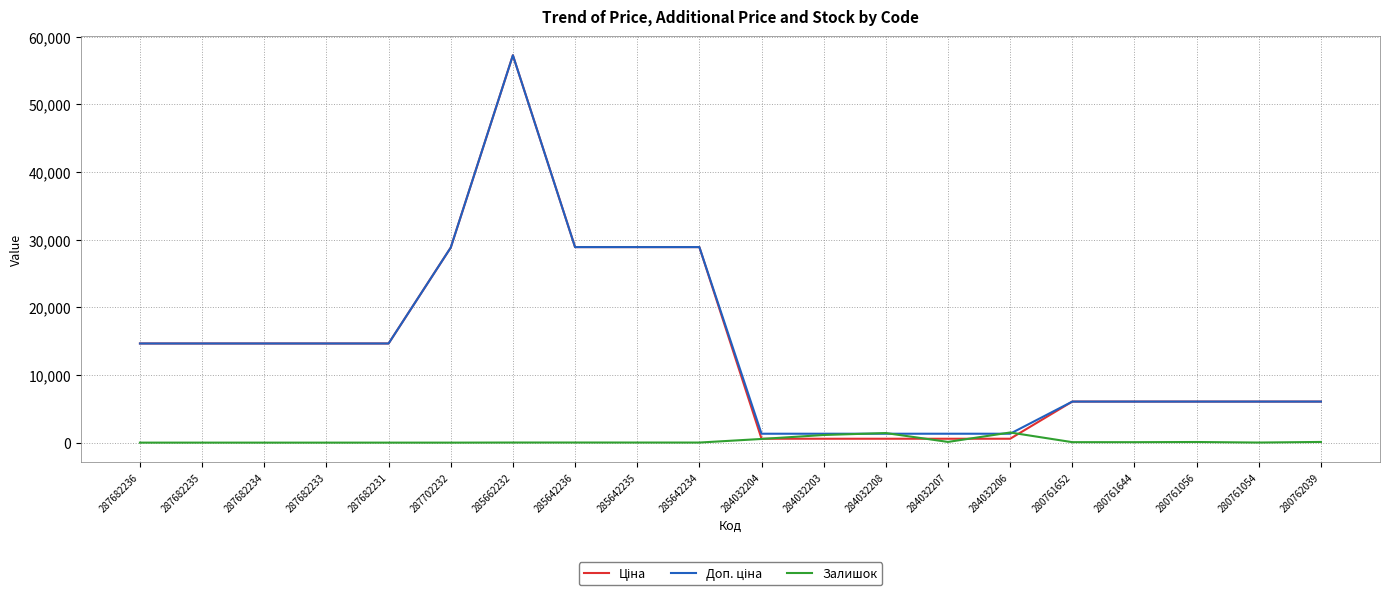

What is the spread (max minus min) of values at 280761652?

5997.2